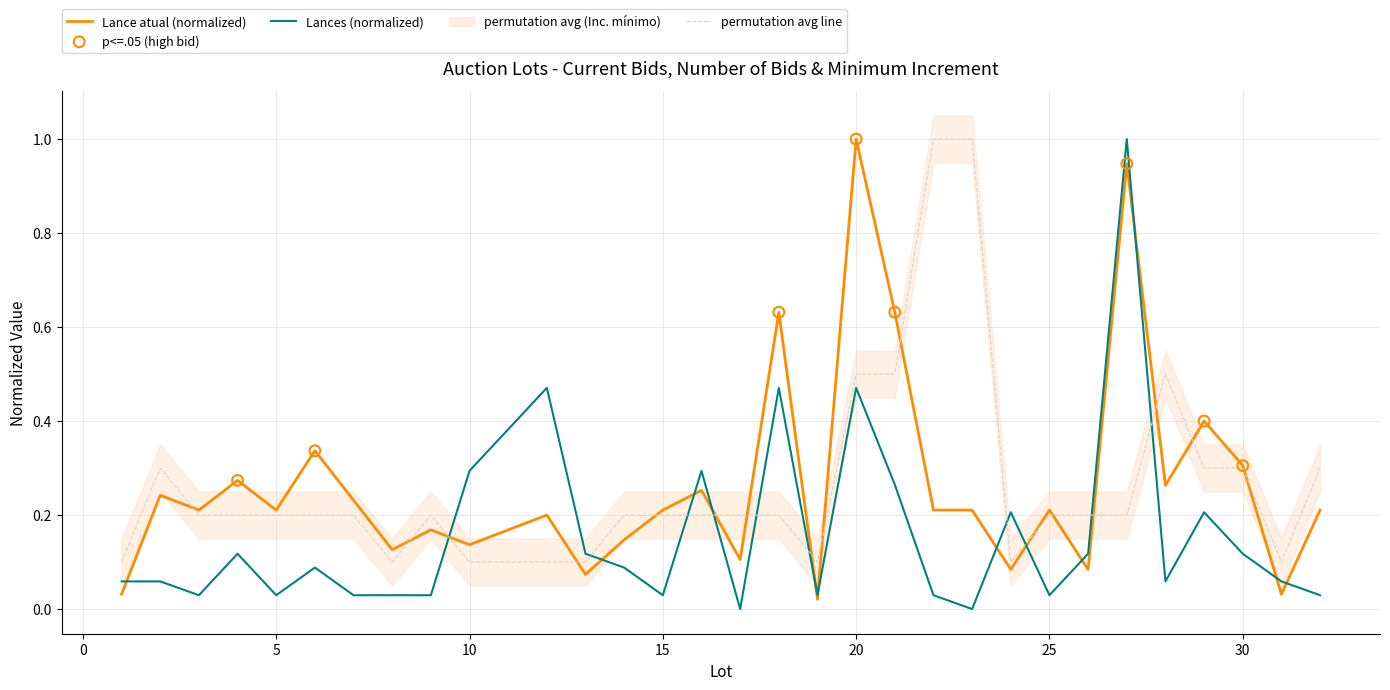

Which series reaches the minimum Y coordinate?

Lances